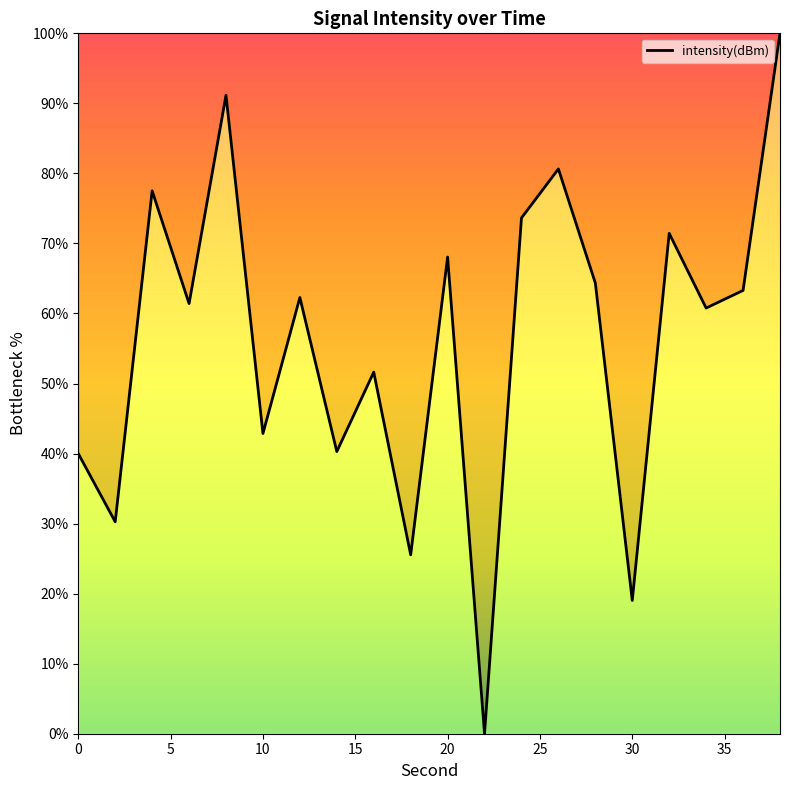

What is the maximum value shown in the chart?

100.0